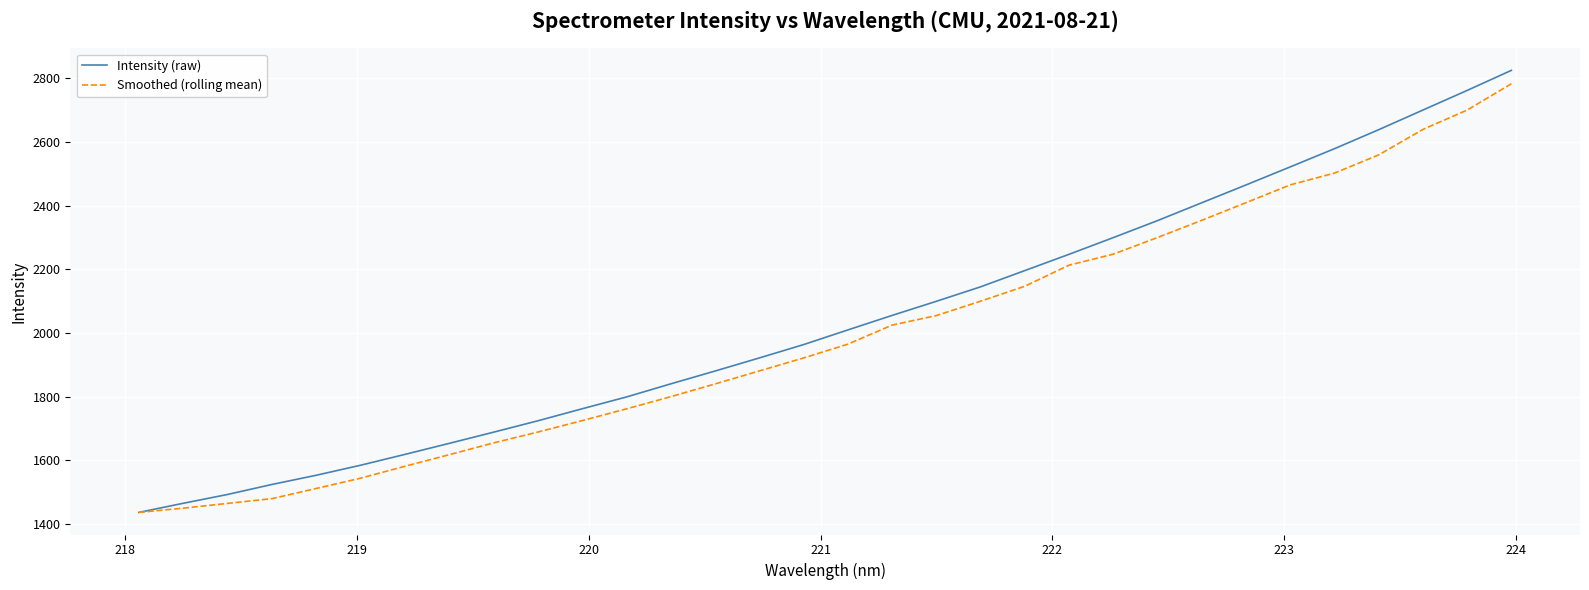

What is the highest value of the Intensity (raw) series?

2825.3